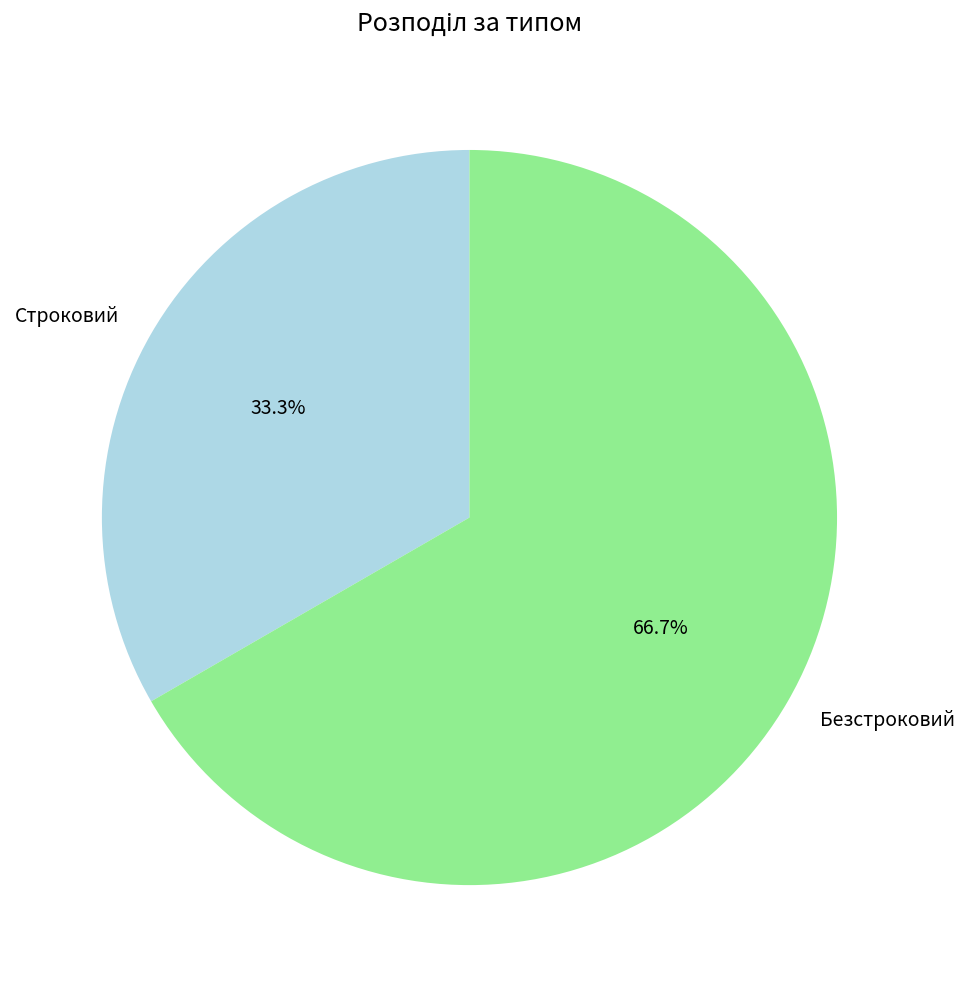

To the nearest percent, what percentage of the pie is Строковий?

33%